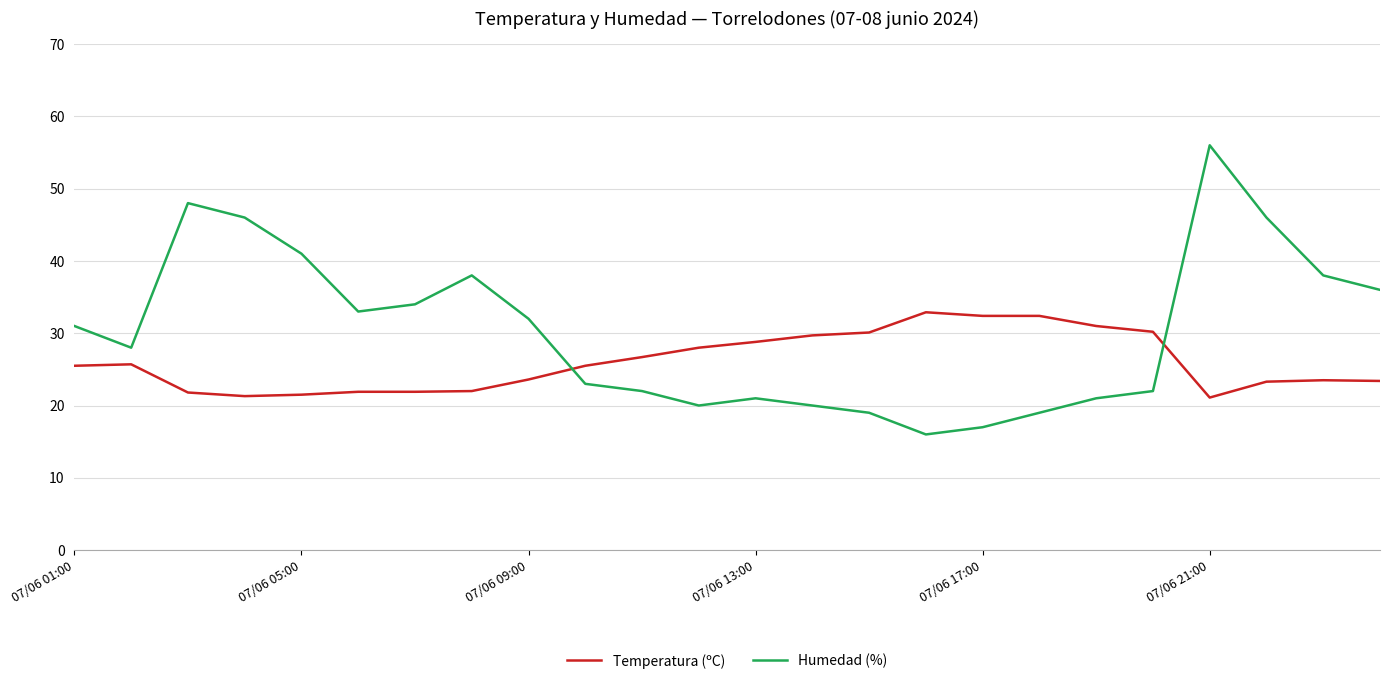

True or false: Temperatura (ºC) and Humedad (%) intersect in this chart.

True